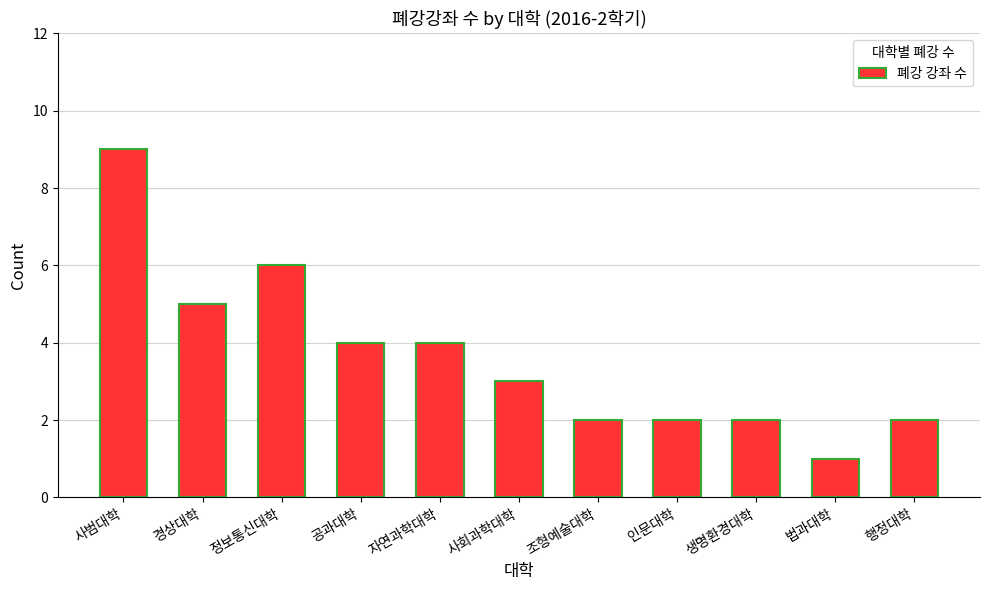

Are the bars horizontal?

No